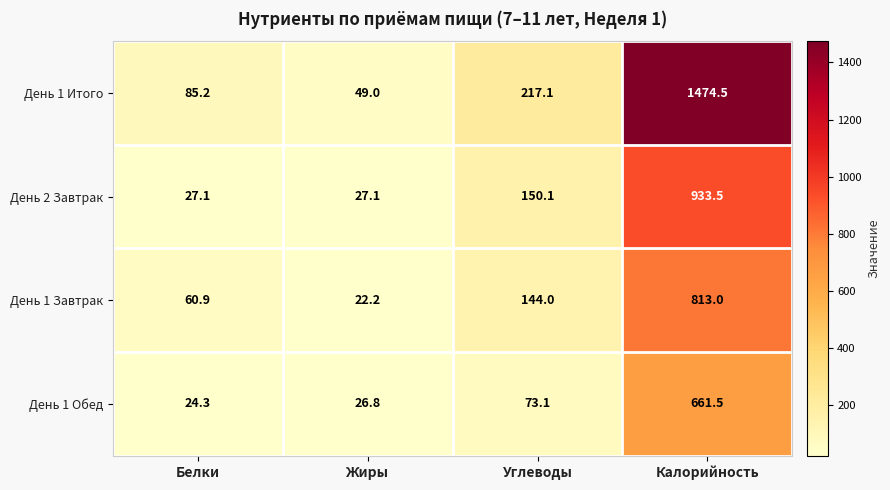

True or false: День 1 Итого has a value of 217.1 at Углеводы.

True